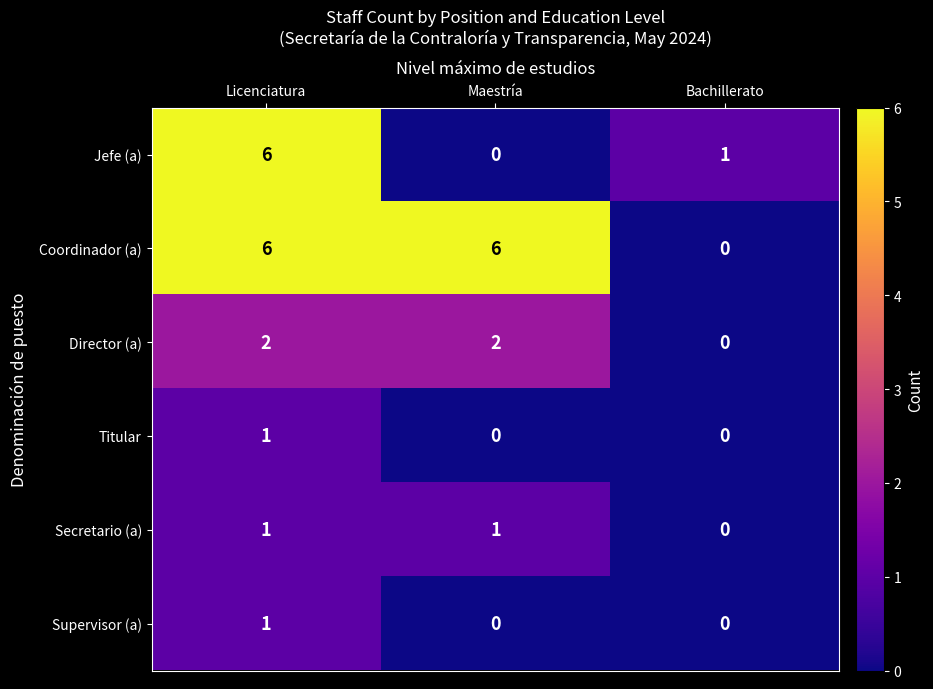

What is the greatest value displayed?

6